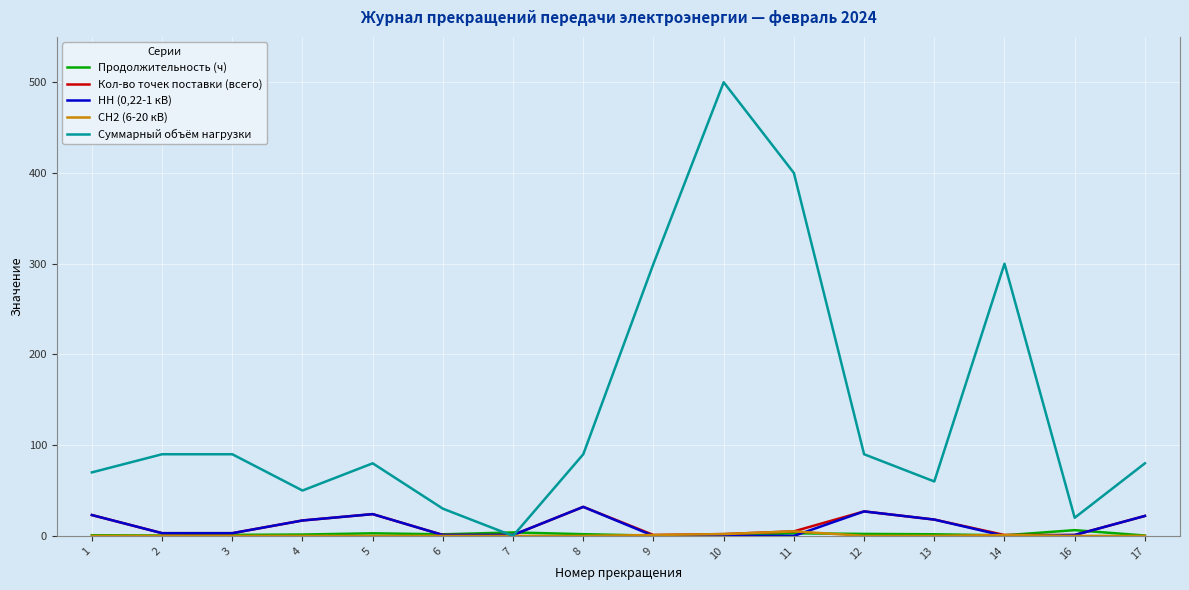

Count the number of categories in the chart.

16